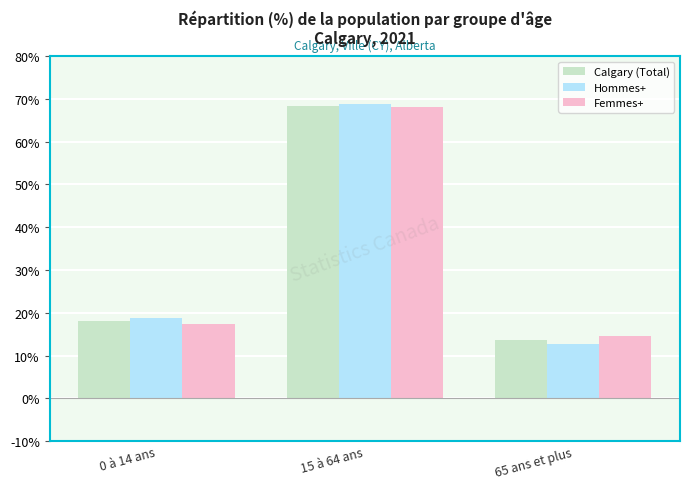

What is the difference between the second highest and minimum values in the Femmes+ series?

2.9